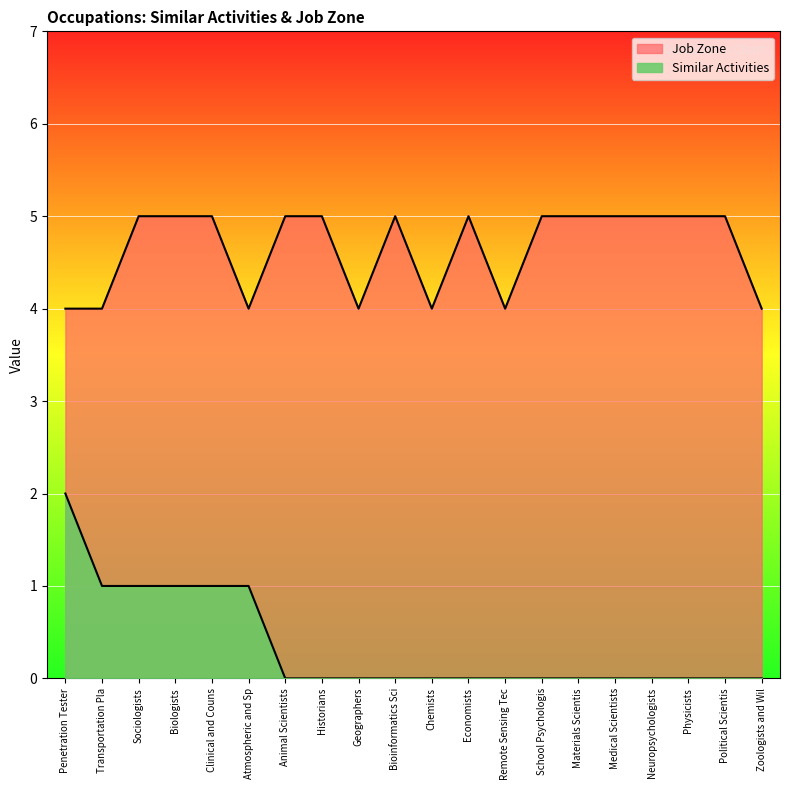

List the series in order of their peak value, highest first.

Job Zone, Similar Activities